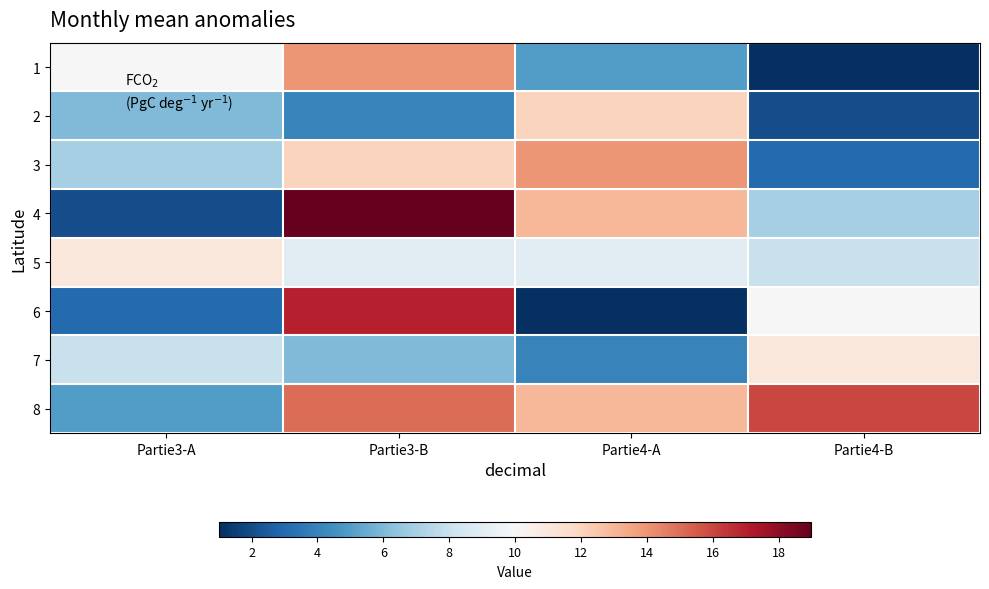

Reading left to right, what are all the values shown in this chart?

1: Partie3-A=10	Partie3-B=14	Partie4-A=5	Partie4-B=1
2: Partie3-A=6	Partie3-B=4	Partie4-A=12	Partie4-B=2
3: Partie3-A=7	Partie3-B=12	Partie4-A=14	Partie4-B=3
4: Partie3-A=2	Partie3-B=19	Partie4-A=13	Partie4-B=7
5: Partie3-A=11	Partie3-B=9	Partie4-A=9	Partie4-B=8
6: Partie3-A=3	Partie3-B=17	Partie4-A=1	Partie4-B=10
7: Partie3-A=8	Partie3-B=6	Partie4-A=4	Partie4-B=11
8: Partie3-A=5	Partie3-B=15	Partie4-A=13	Partie4-B=16